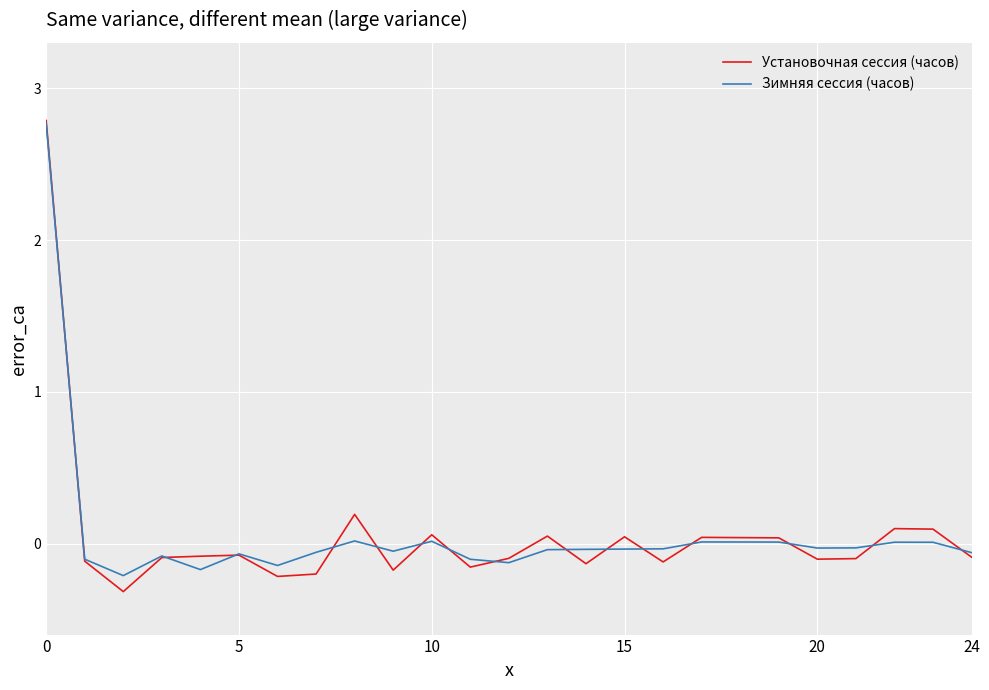

What is the greatest value displayed?

2.8